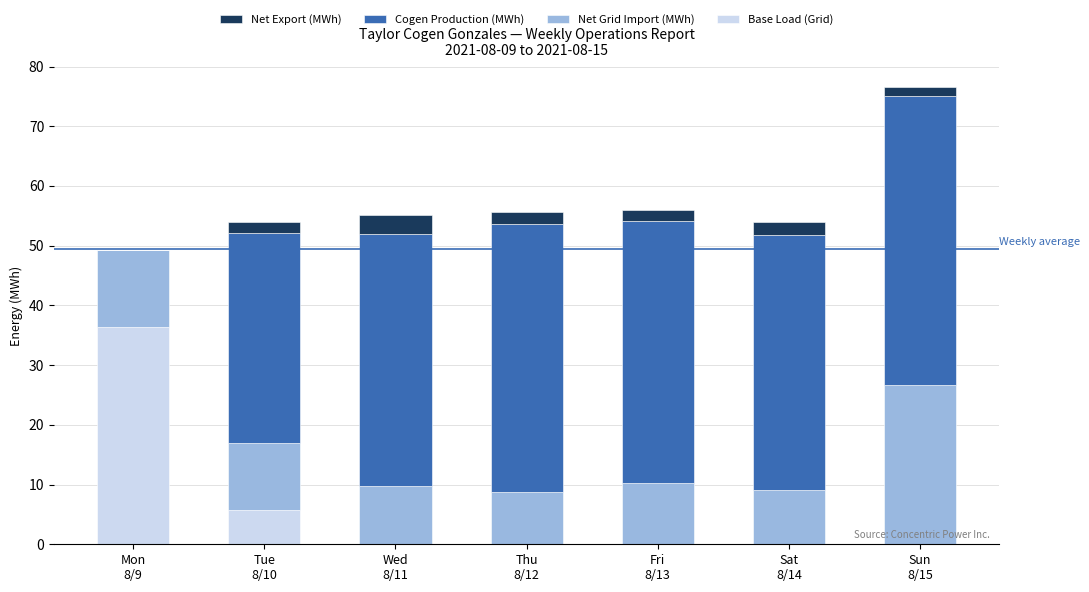

What are all the series names shown in the legend?

Net Export (MWh), Cogen Production (MWh), Net Grid Import (MWh), Base Load (Grid)